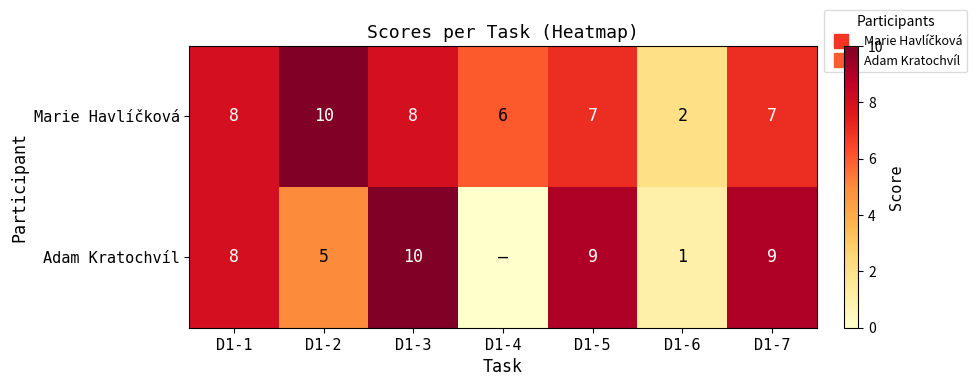

Where is Marie Havlíčková nearest to the value 6?

D1-4